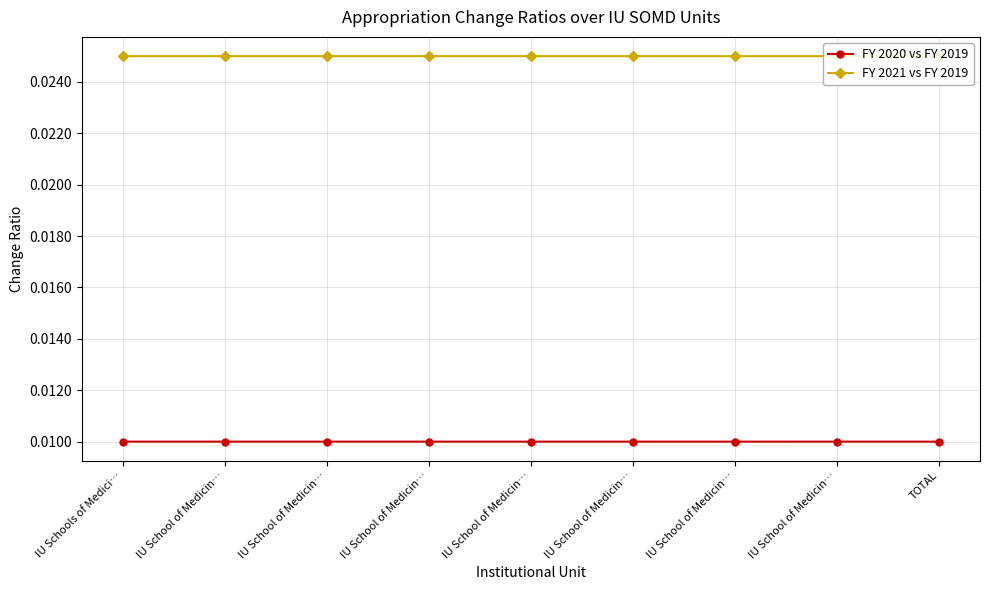

Does the chart have visible grid lines?

Yes